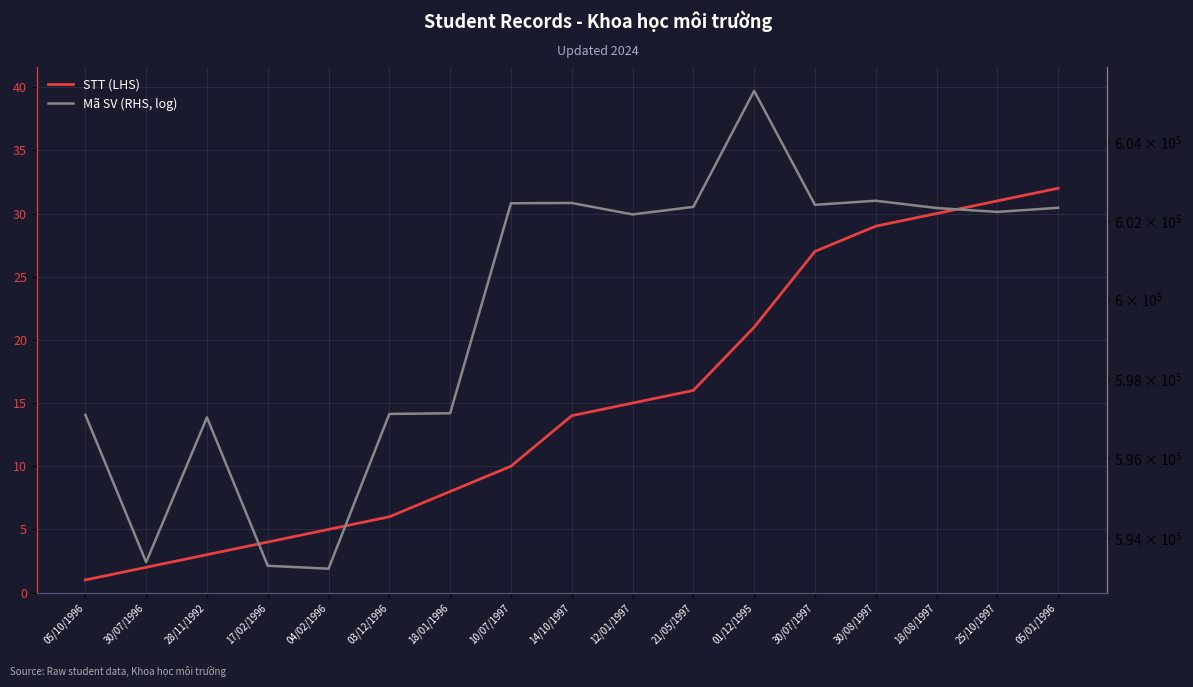

At which category is the sum across all series the highest?

01/12/1995